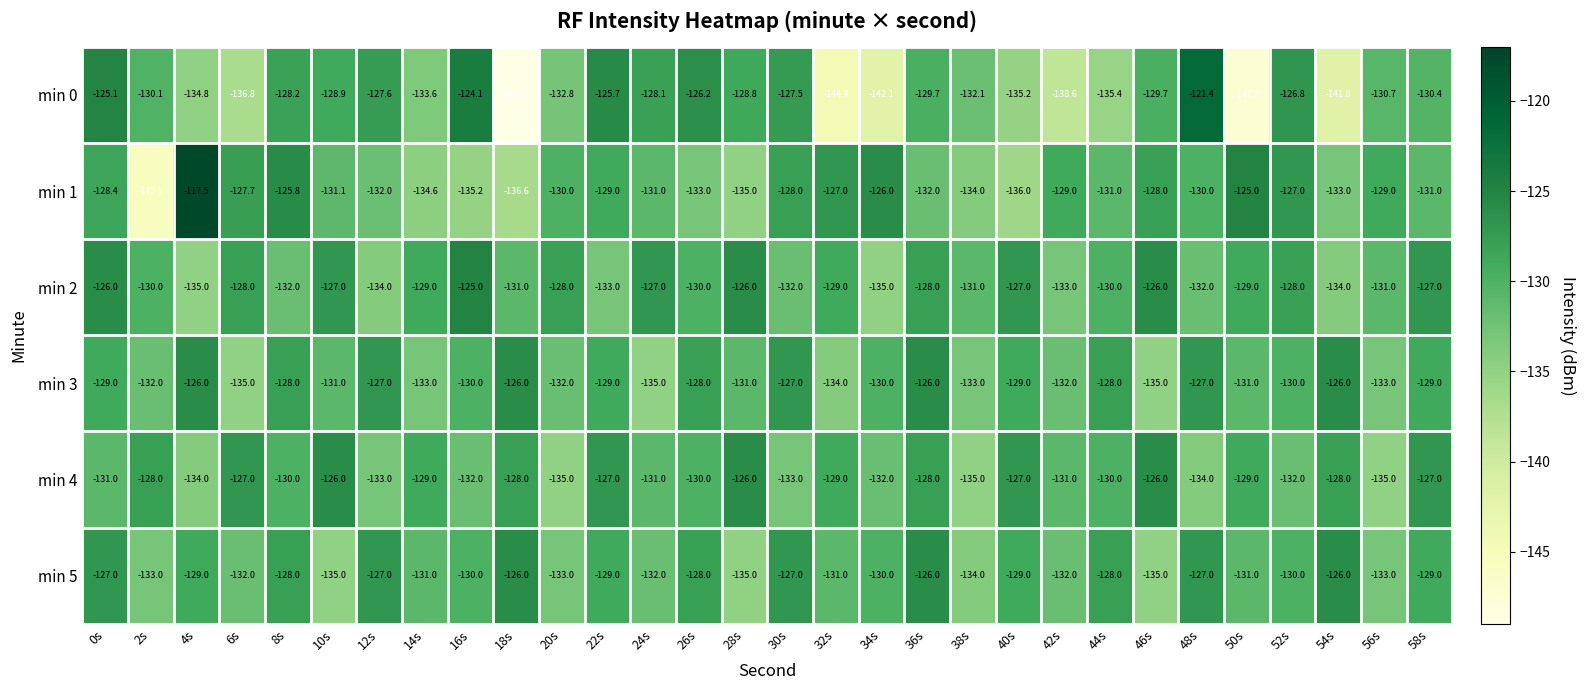

At which category is the sum across all series the highest?

0s